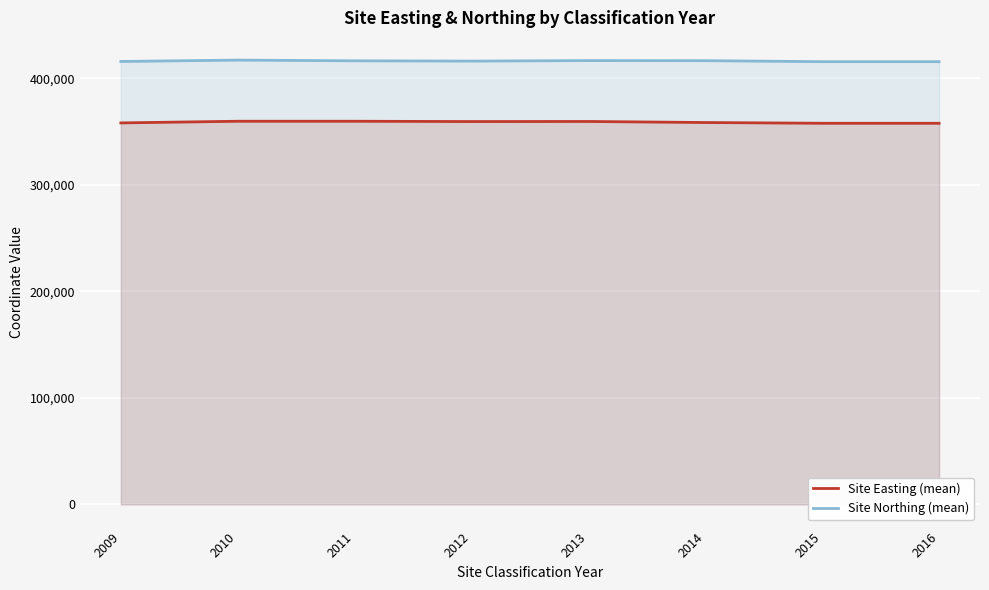

Between 2012 and 2015, which is larger?

2012